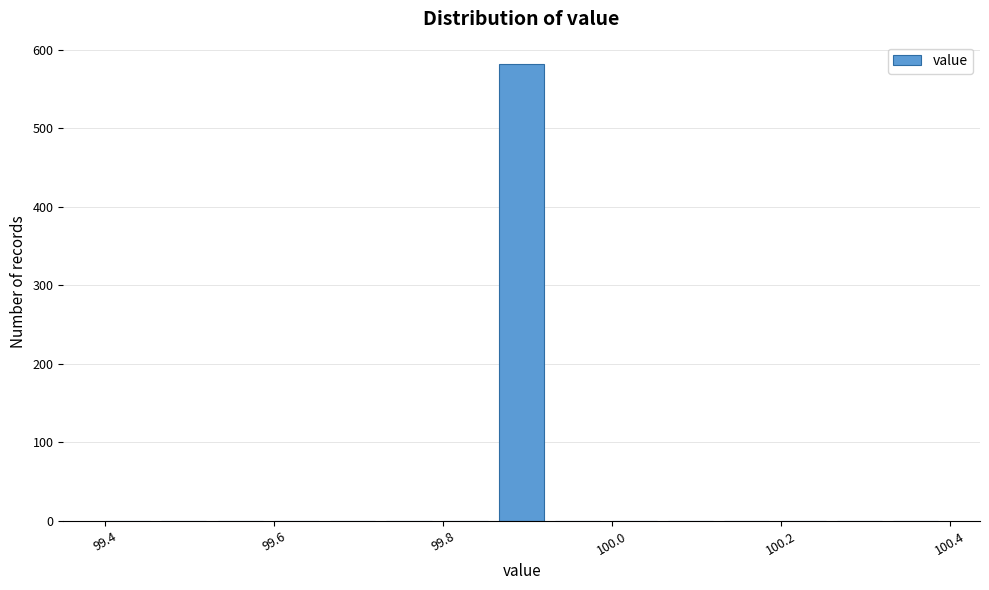

Read against the x-axis, roughly where is the centre of the tallest bar?

99.90